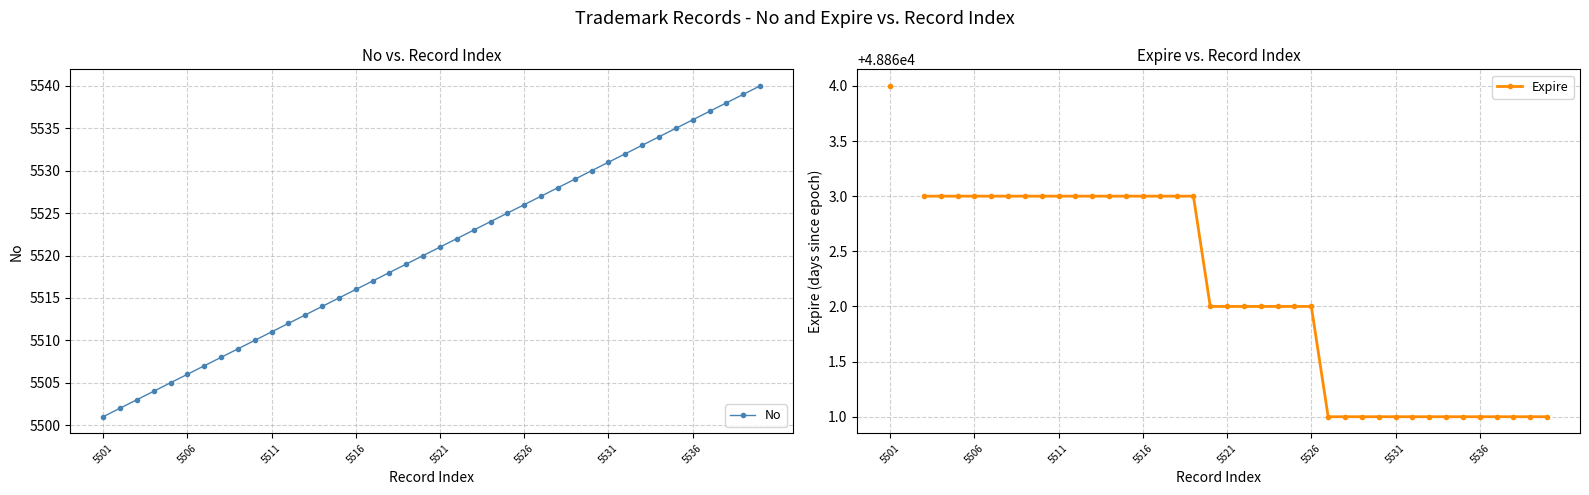

Which category has the lowest value in the No series?

5501